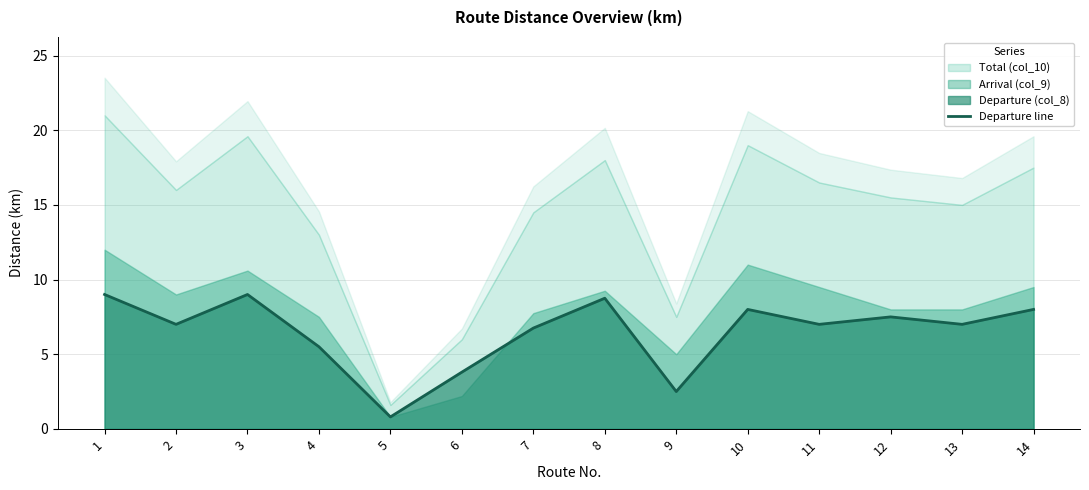

How many points are higher than both their immediate neighbors (excluding endpoints)?

4